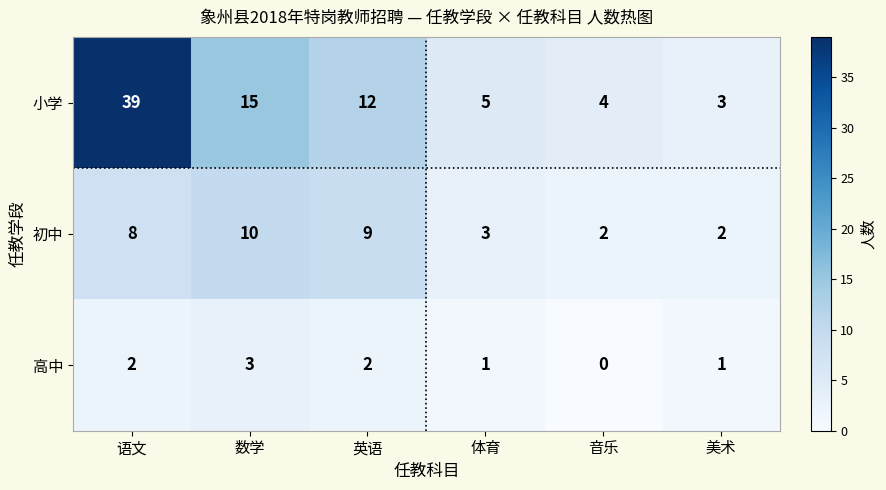

Count the 高中 values in the range 1 to 2.

4